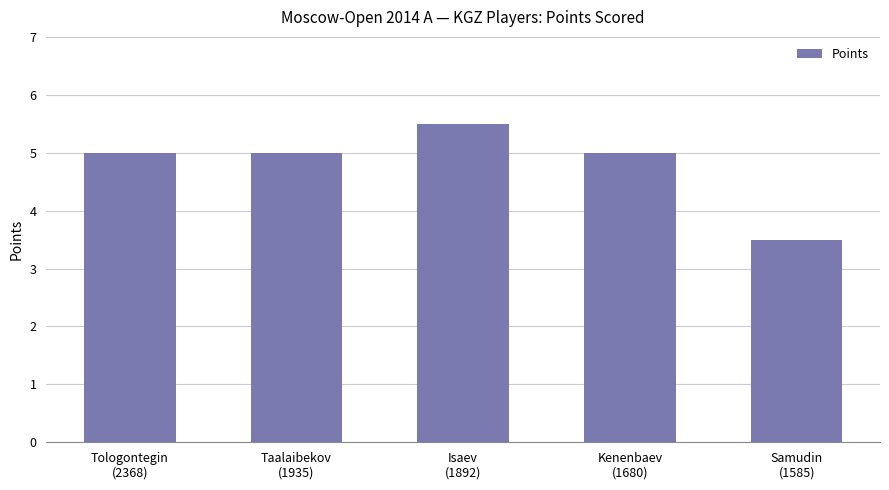

At which category does the chart reach its minimum across all series?

Samudin
(1585)